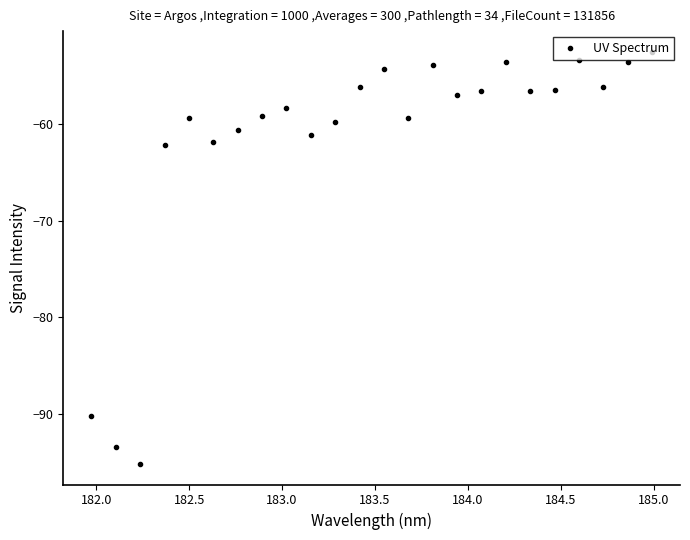

What is the sum of all values?

-1480.5